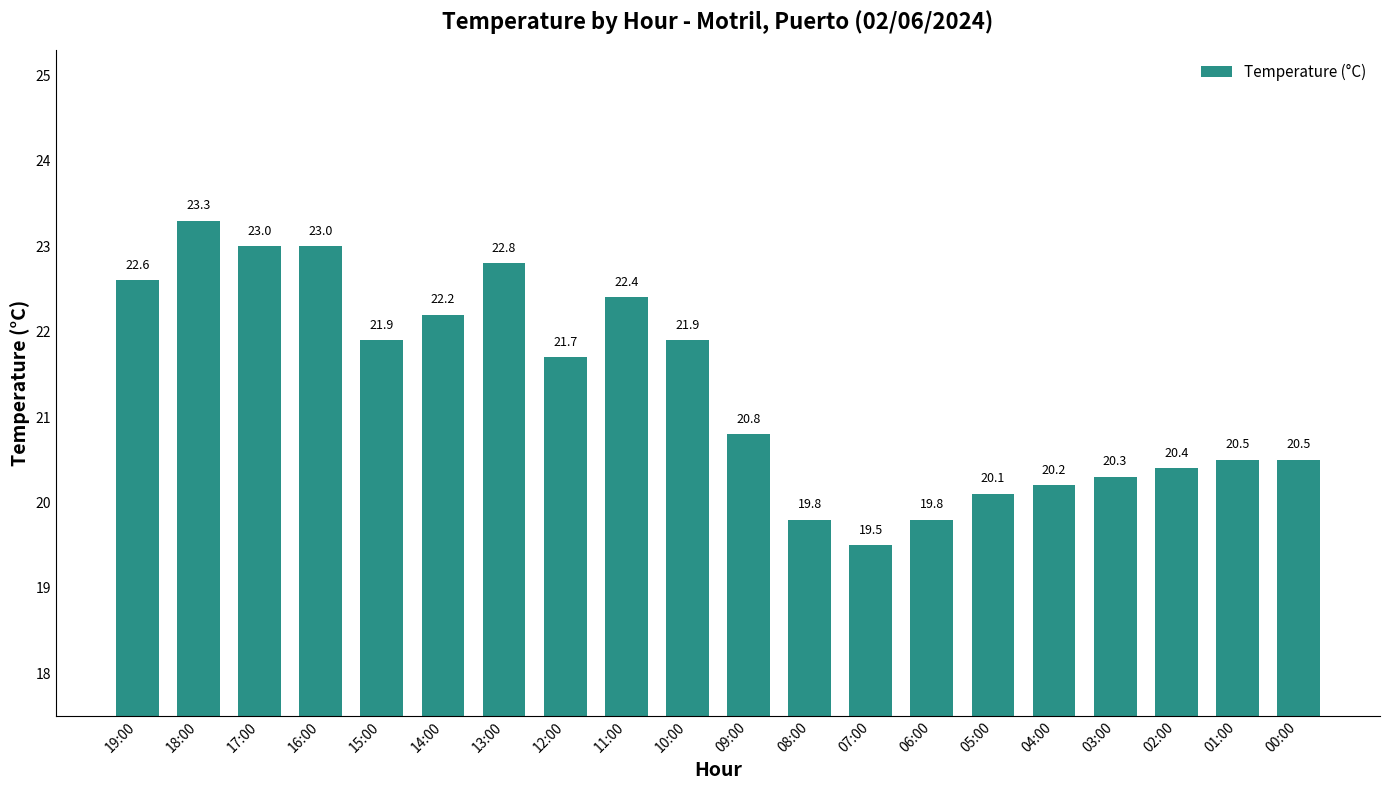

Reading left to right, transcribe all the data shown in this chart.

19:00=22.6	18:00=23.3	17:00=23.0	16:00=23.0	15:00=21.9	14:00=22.2	13:00=22.8	12:00=21.7	11:00=22.4	10:00=21.9	09:00=20.8	08:00=19.8	07:00=19.5	06:00=19.8	05:00=20.1	04:00=20.2	03:00=20.3	02:00=20.4	01:00=20.5	00:00=20.5